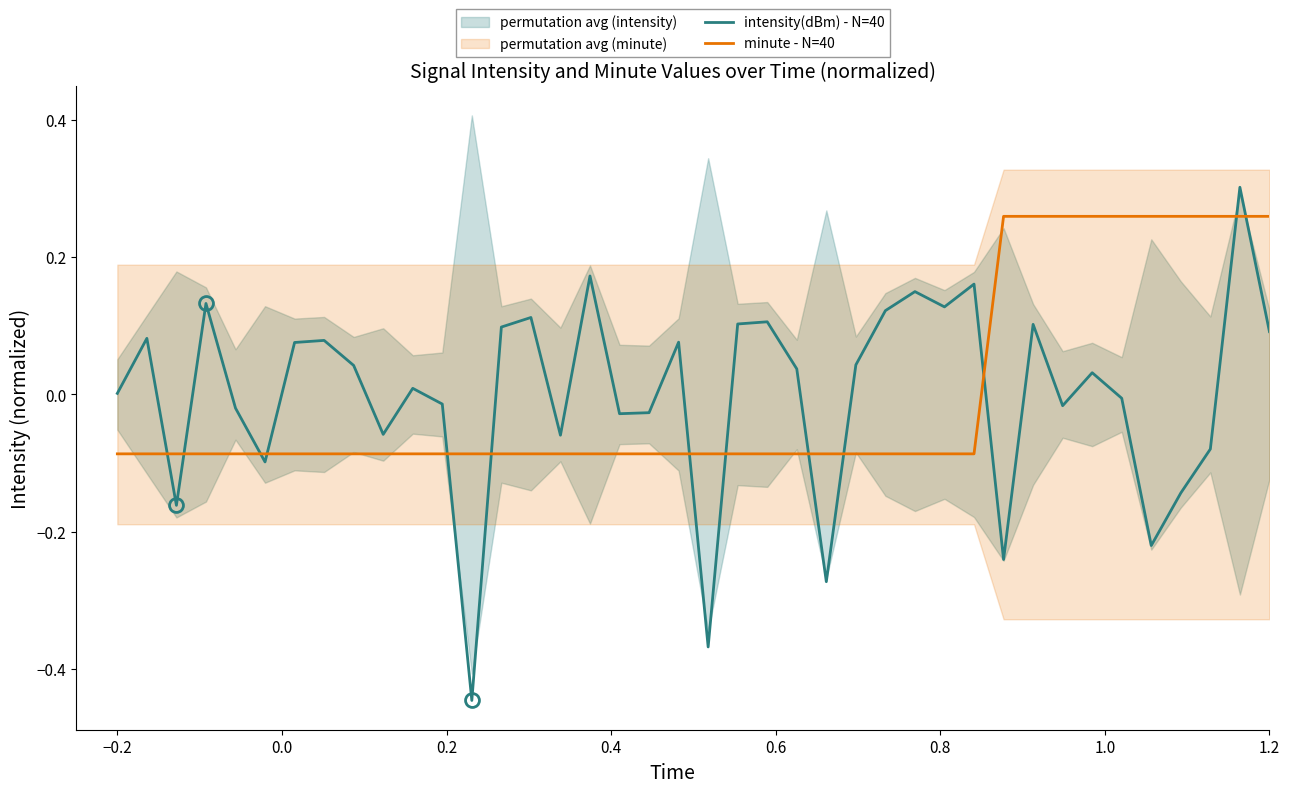

What is the highest value of the intensity(dBm) - N=40 series?

0.3